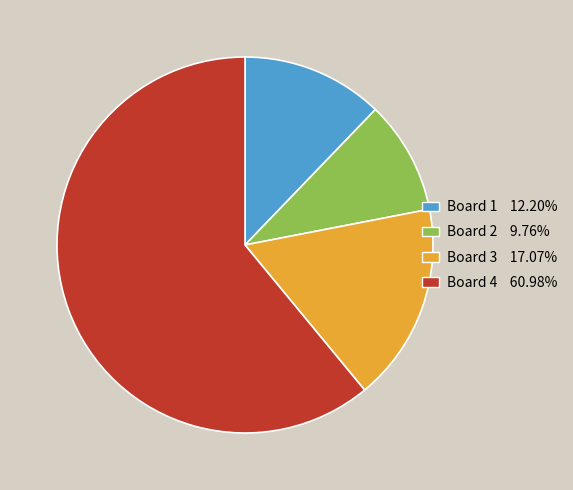

Which category has the biggest portion of the pie?

Board 4